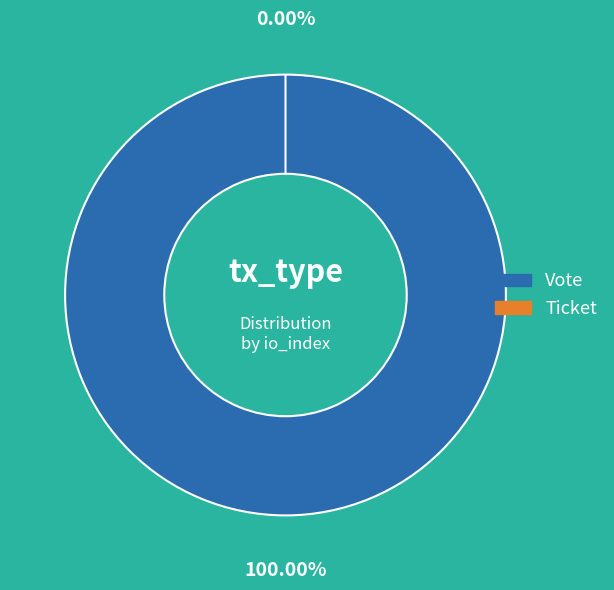

Which slice represents more than half of the pie?

Vote